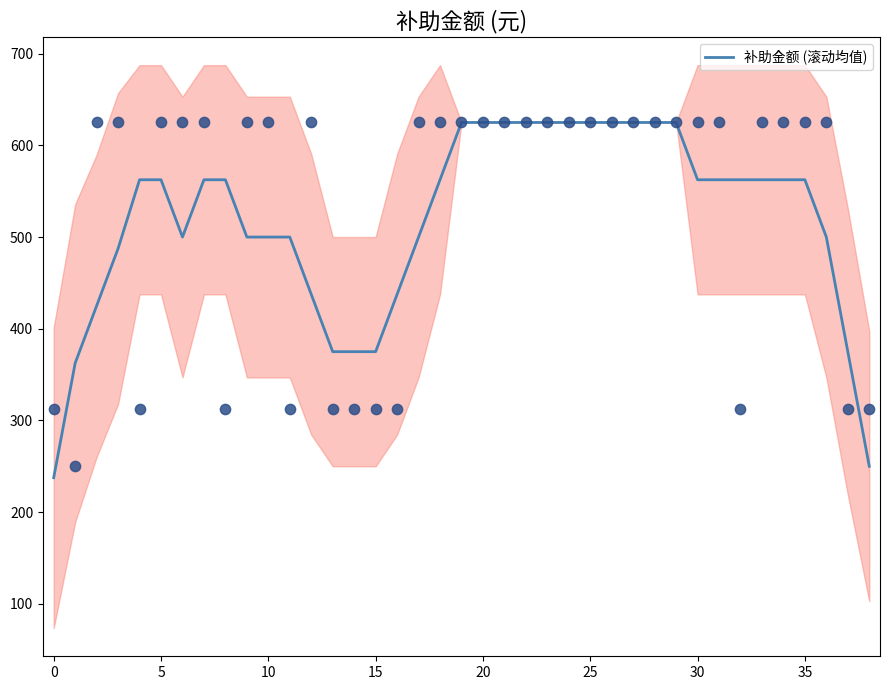

Between 15 and 34, which is larger?

34